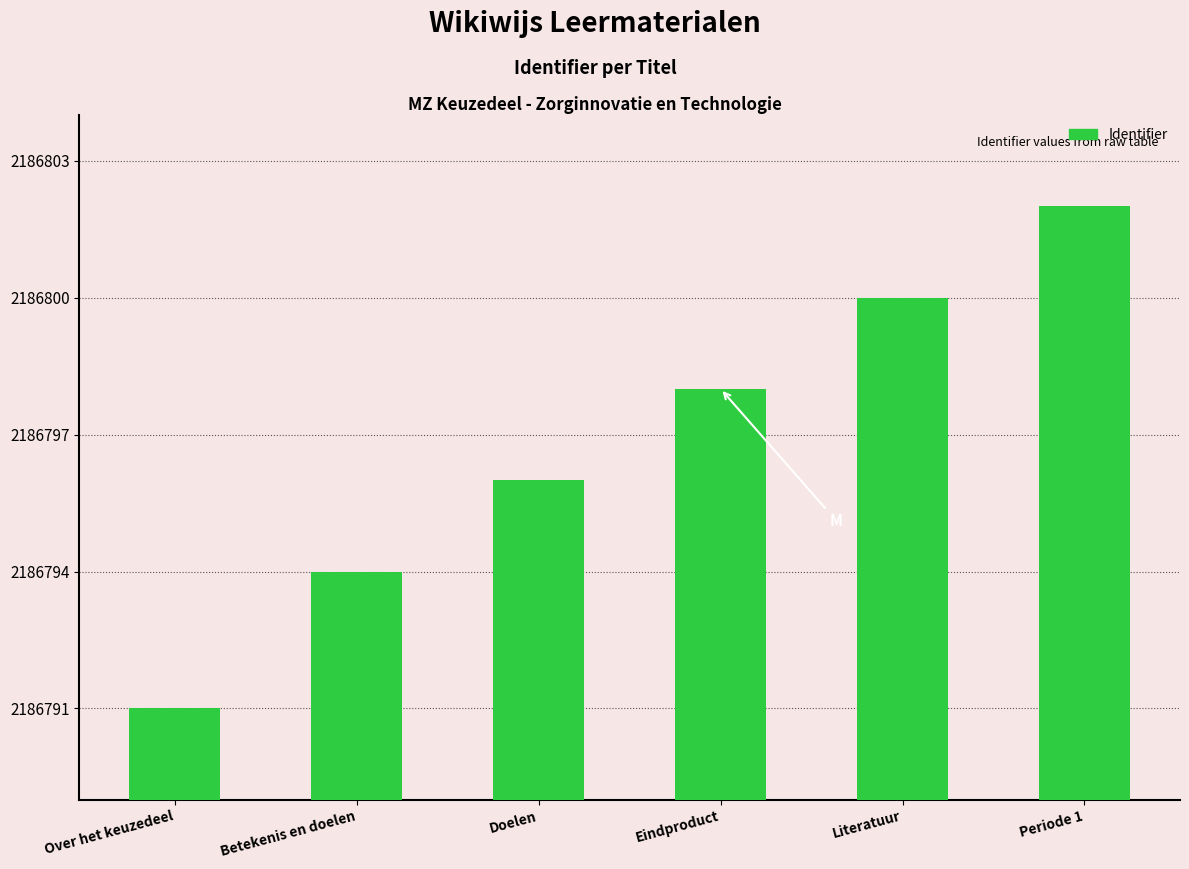

True or false: the data shows 814928 at Doelen.

False